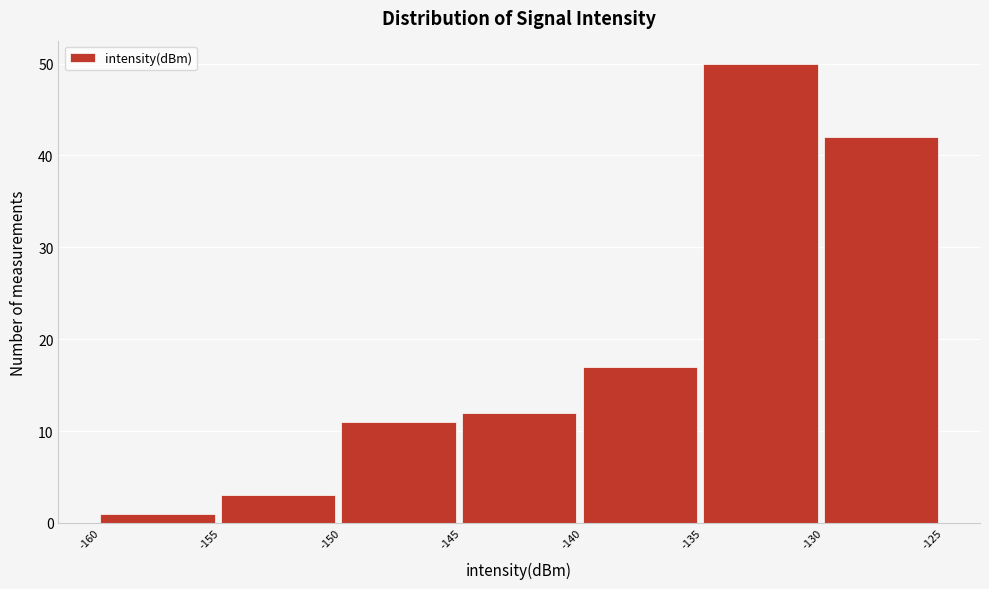

Reading left to right, list every bar in this chart as the range it spans on the x-axis followed by its height. The values are not printed on the chart, so give them approximately, as read against the axis.

-160 to -155: 1
-155 to -150: 3
-150 to -145: 11
-145 to -140: 12
-140 to -135: 17
-135 to -130: 50
-130 to -125: 42